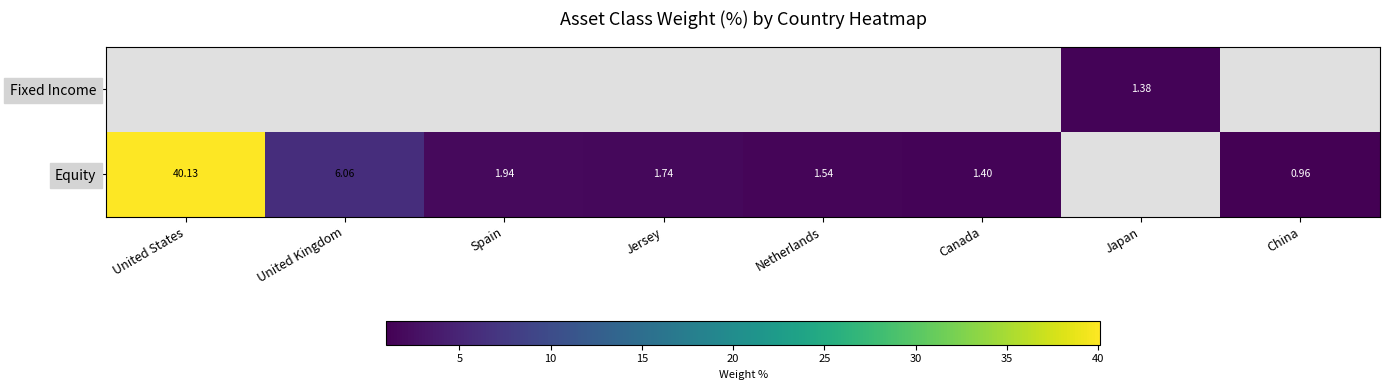

At how many categories does at least one series exceed 34?

1